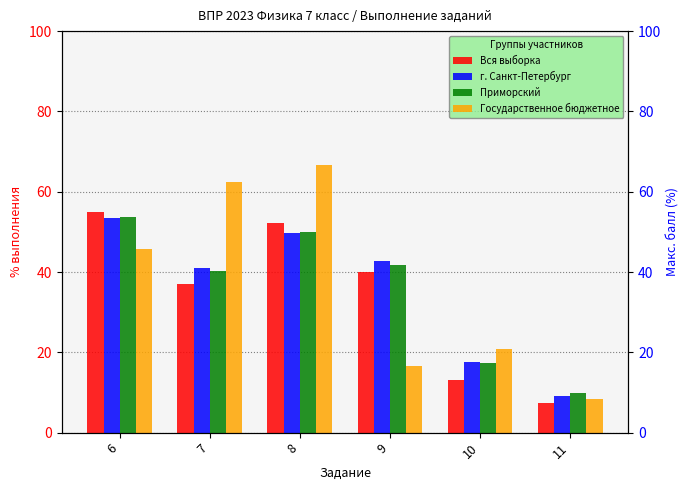

Which series changed the most between 7 and 8?

Вся выборка